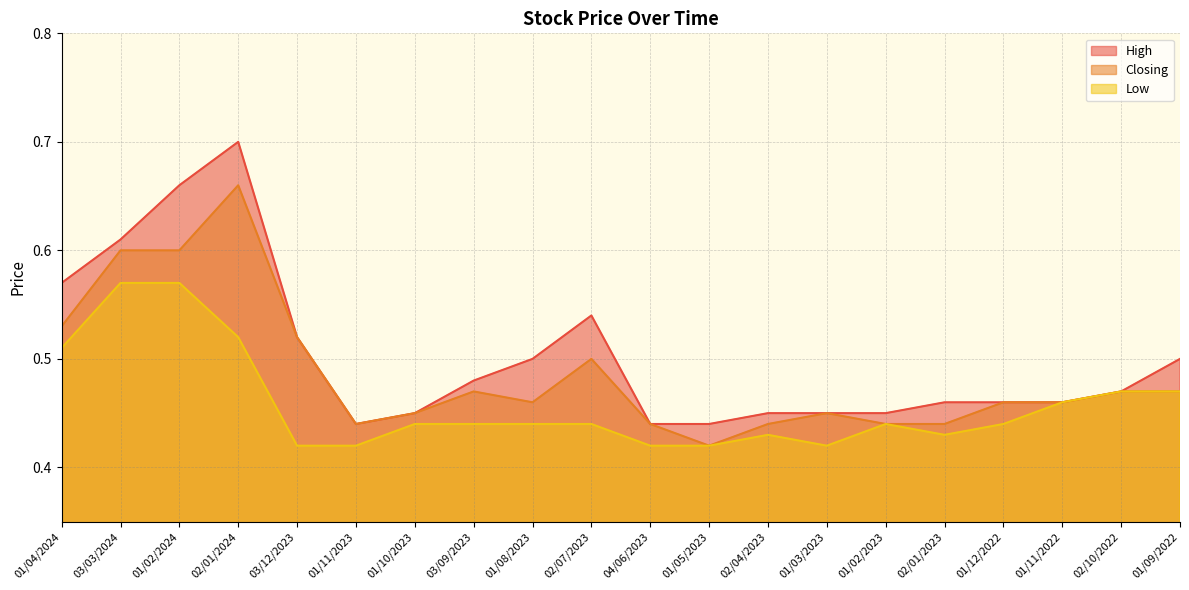

What are all the series names shown in the legend?

High, Closing, Low